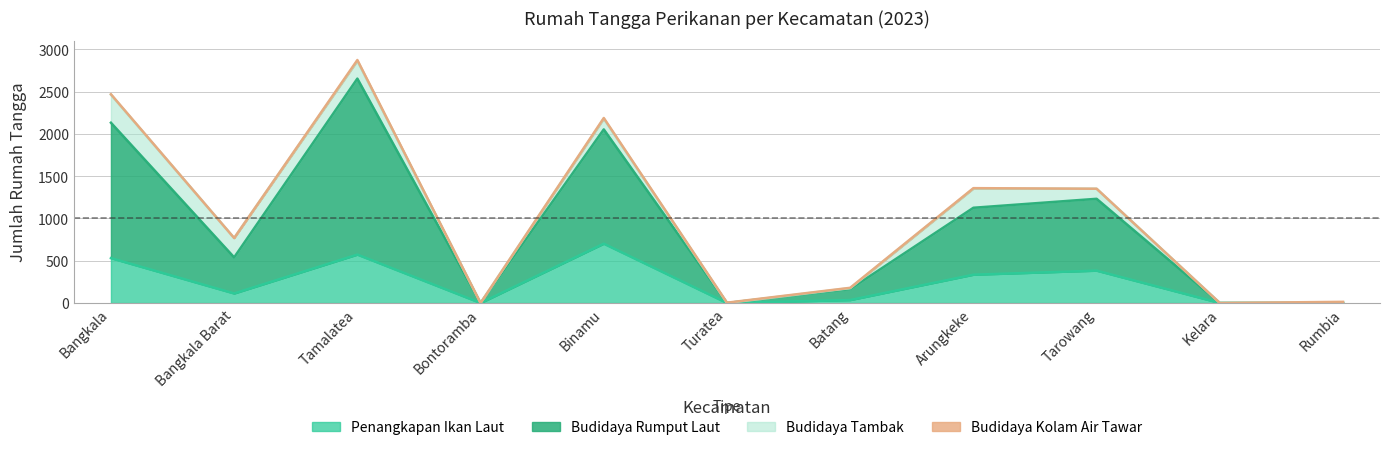

At which category is the sum across all series the highest?

Tamalatea